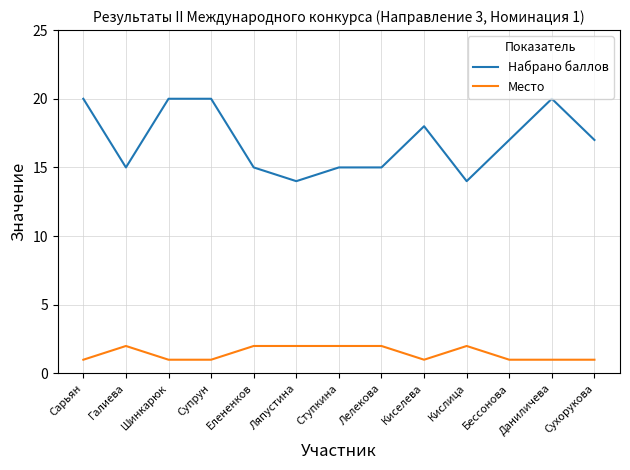

The Место series shows 1 at Сухорукова. True or false?

True